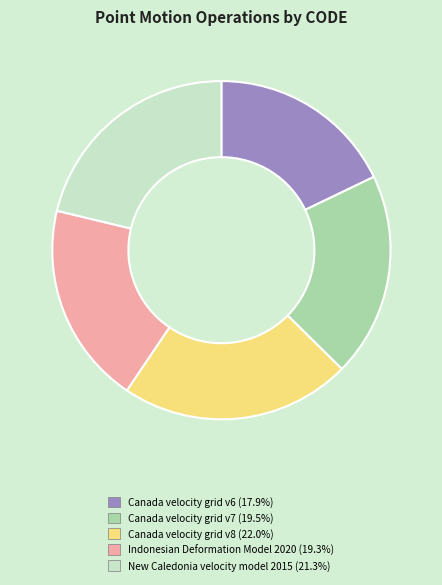

True or false: Indonesian Deformation Model 2020 accounts for 19% of the total.

True